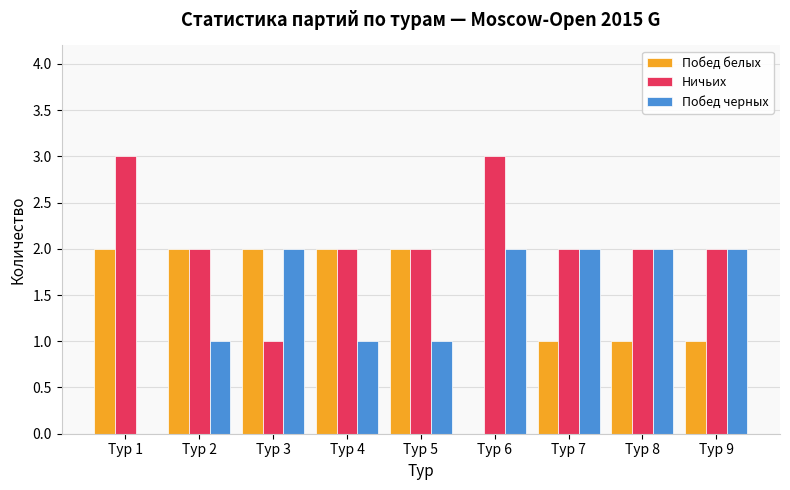

What is the maximum value for Ничьих?

3